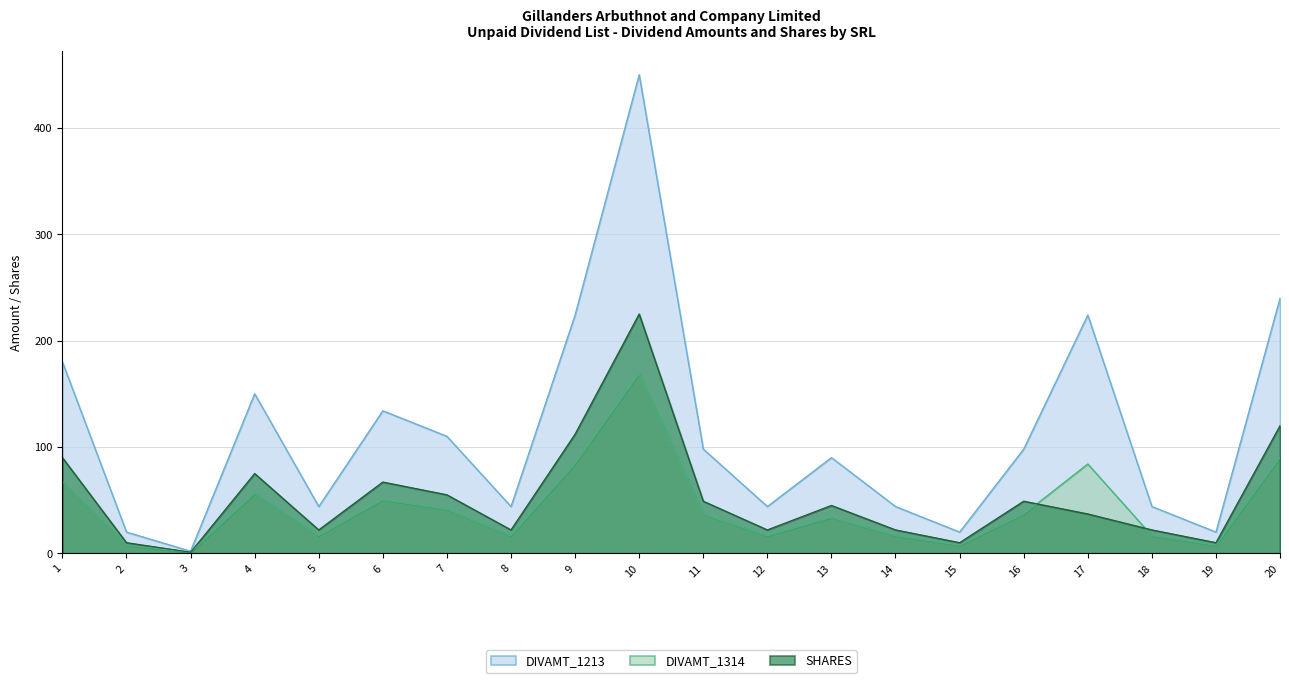

Is it true that DIVAMT_1213 equals 87.3 at 6?

False